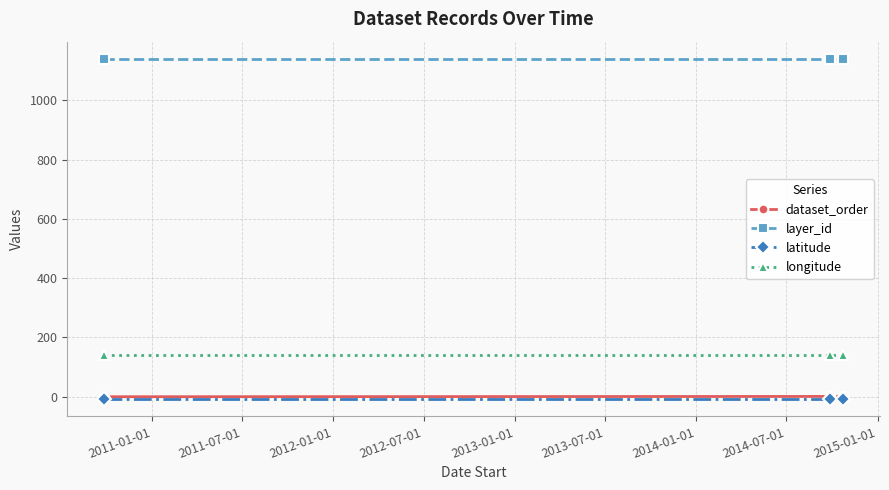

At how many categories does at least one series exceed 238?

3